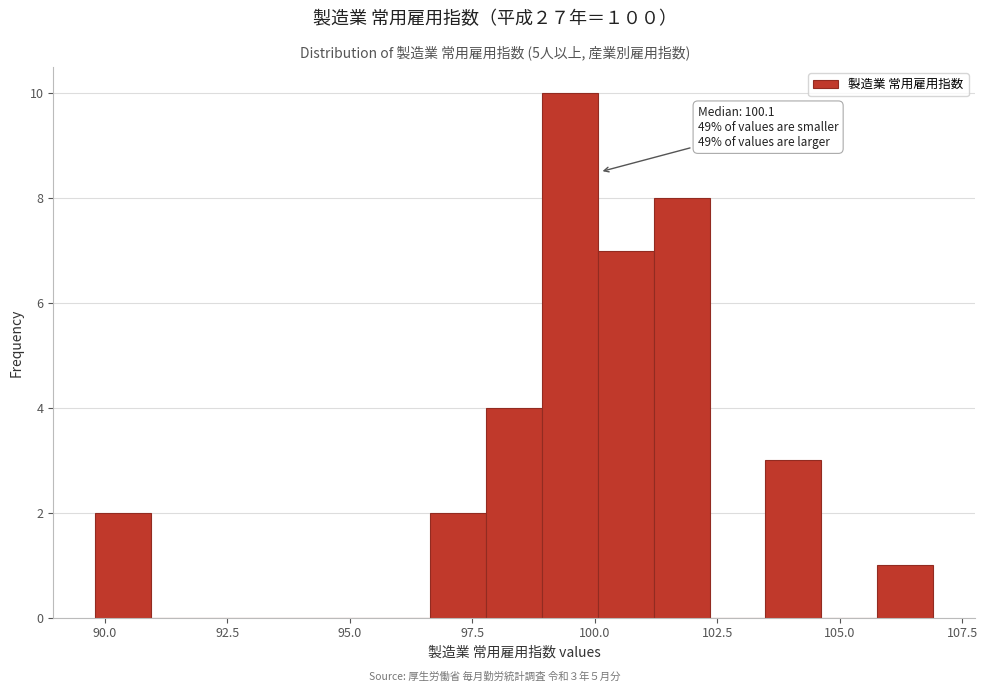

Read against the x-axis, roughly where is the centre of the tallest bar?

99.5